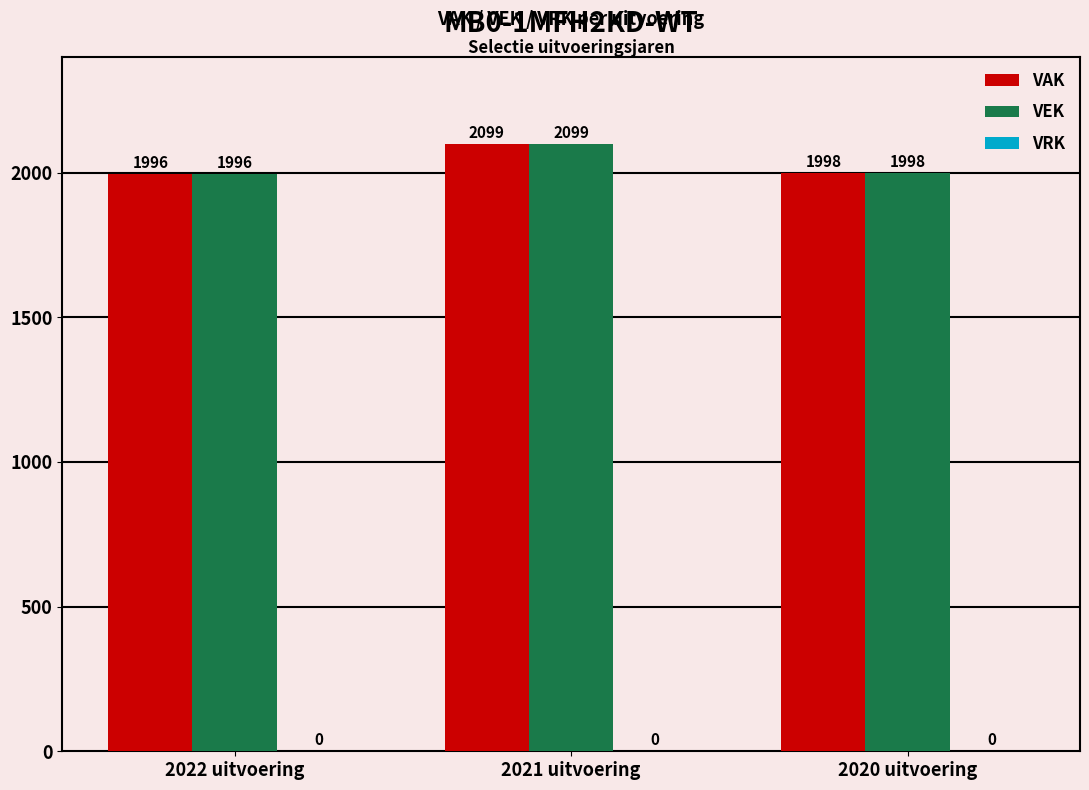

Which category has the highest value across all series?

2021 uitvoering